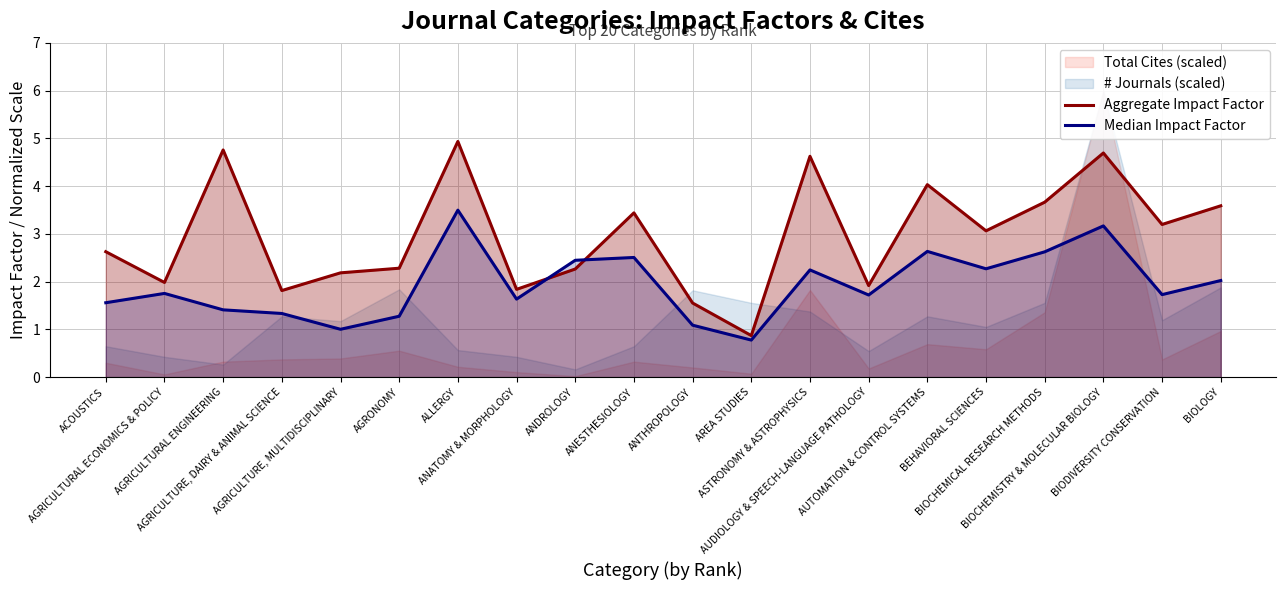

What is the greatest value displayed?

4.9